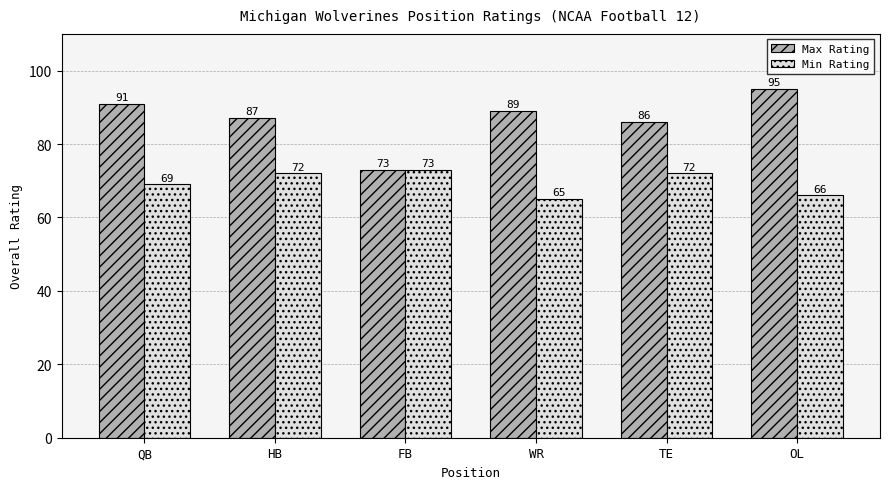

Reading right to left, list all the values displayed in this chart.

Max Rating: OL=95	TE=86	WR=89	FB=73	HB=87	QB=91
Min Rating: OL=66	TE=72	WR=65	FB=73	HB=72	QB=69